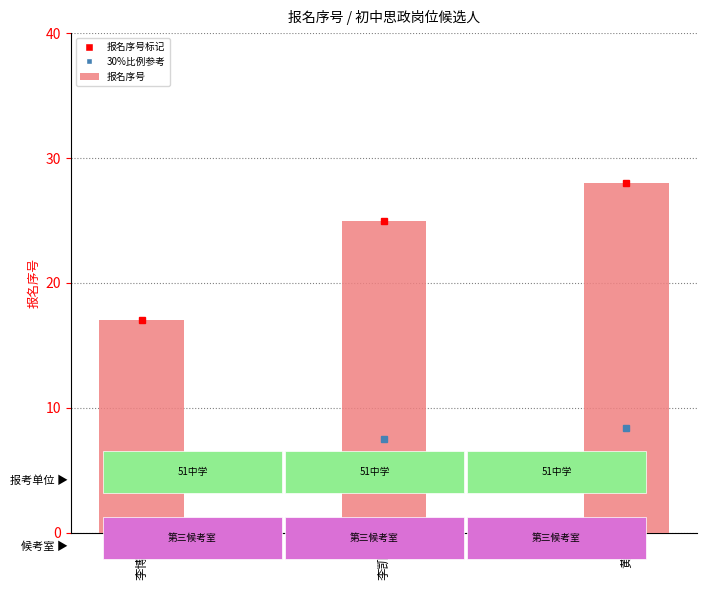

At which category does the chart reach its peak across all series?

黄茜